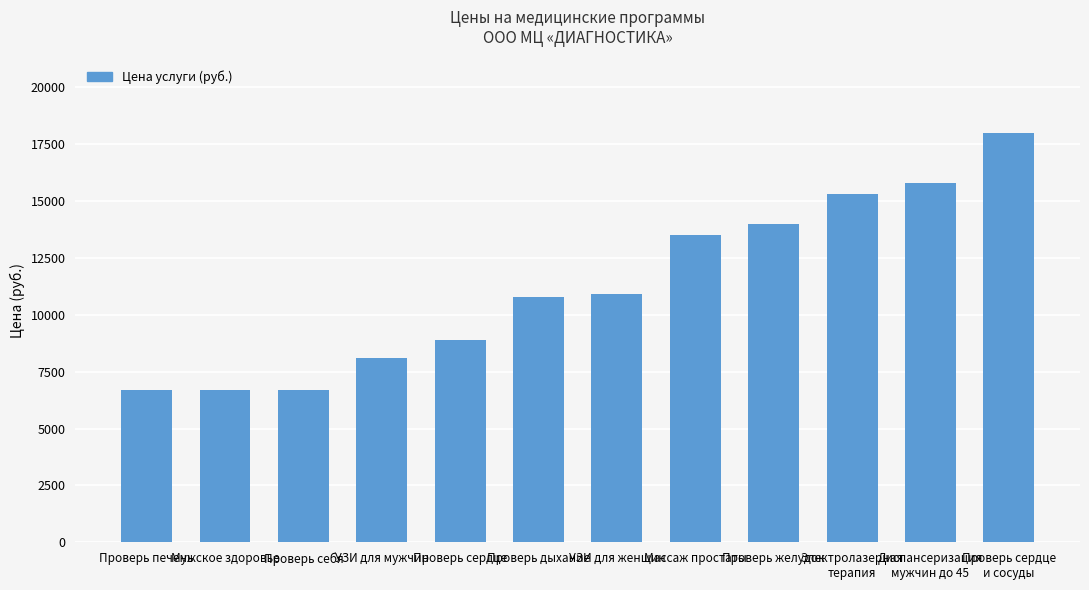

Reading left to right, extract all data points from this chart.

6700	6700	6700	8100	8900	10800	10900	13500	14000	15300	15800	18000